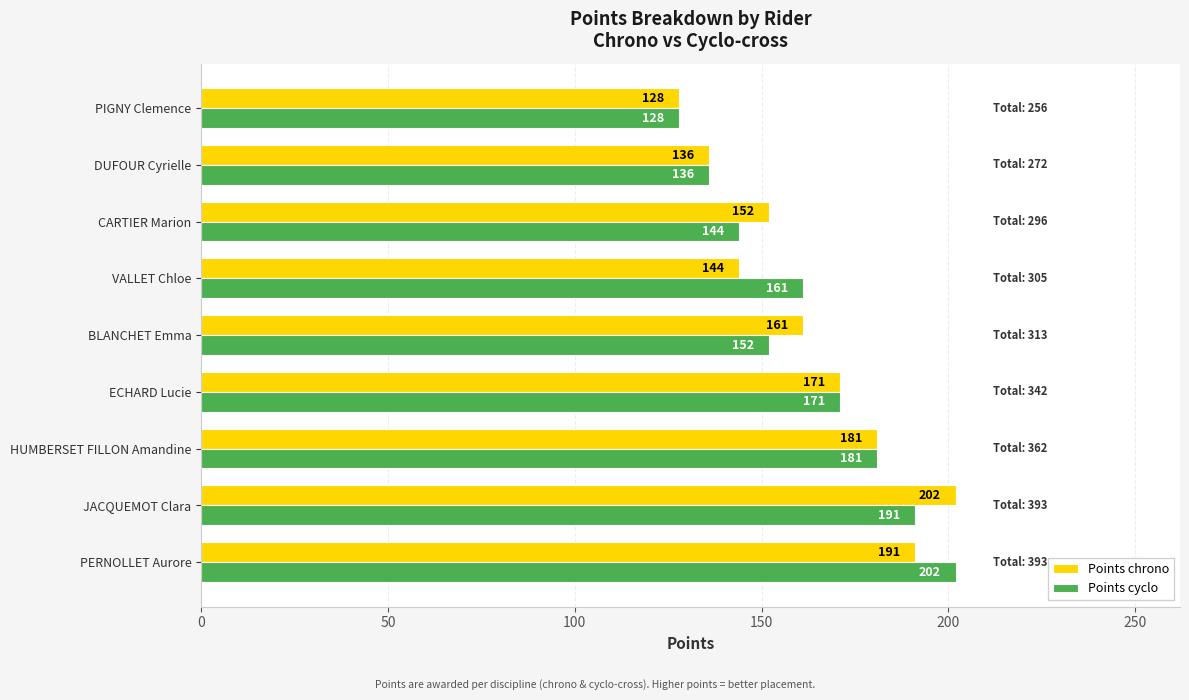

At which label is Points chrono closest to 165?

BLANCHET Emma